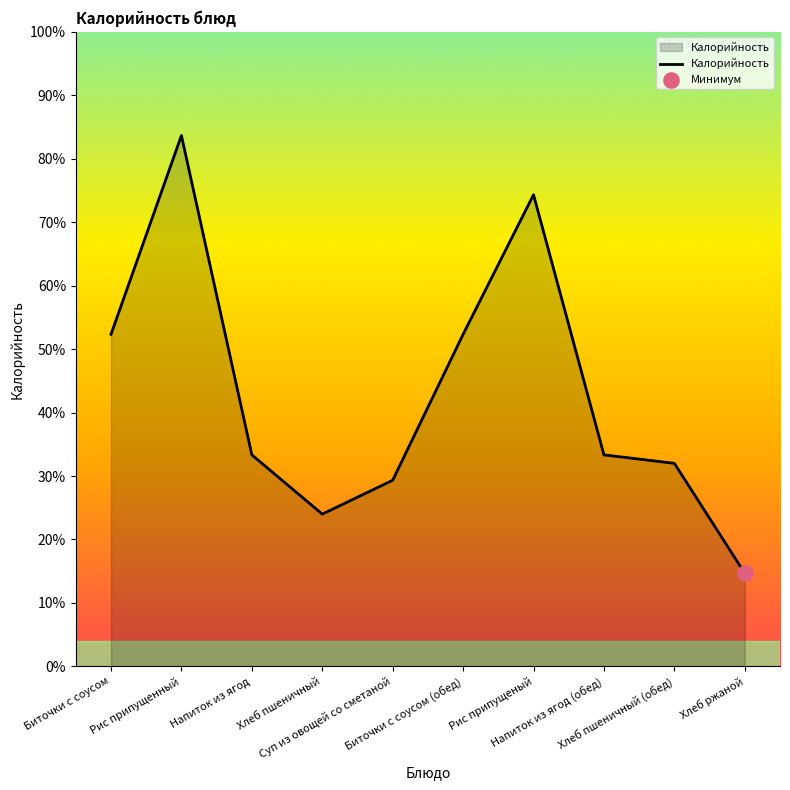

Is this an area chart (filled region under the line)?

Yes